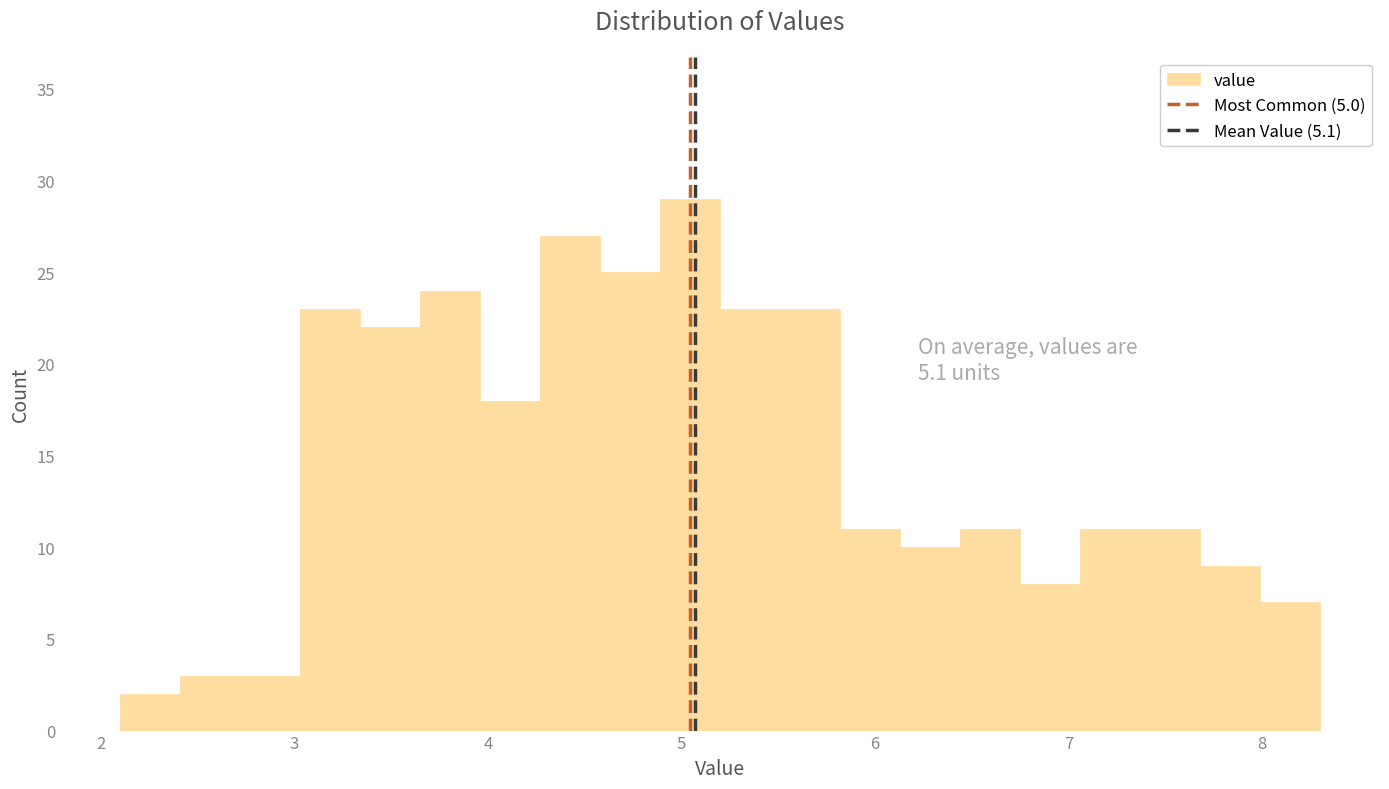

Around what value on the x-axis is the tallest bar? Give the approximate position of its centre, as read against the axis.

5.0